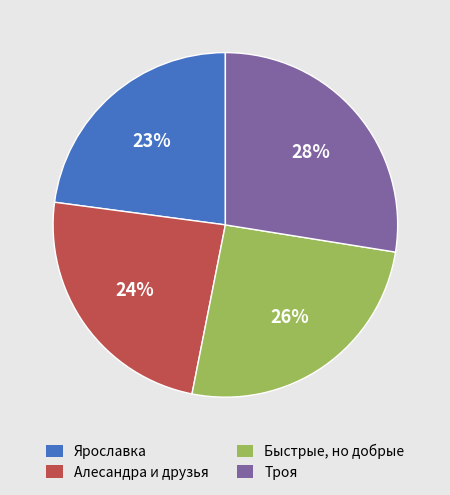

Is the sum of Алесандра и друзья and Быстрые, но добрые greater than half?

No